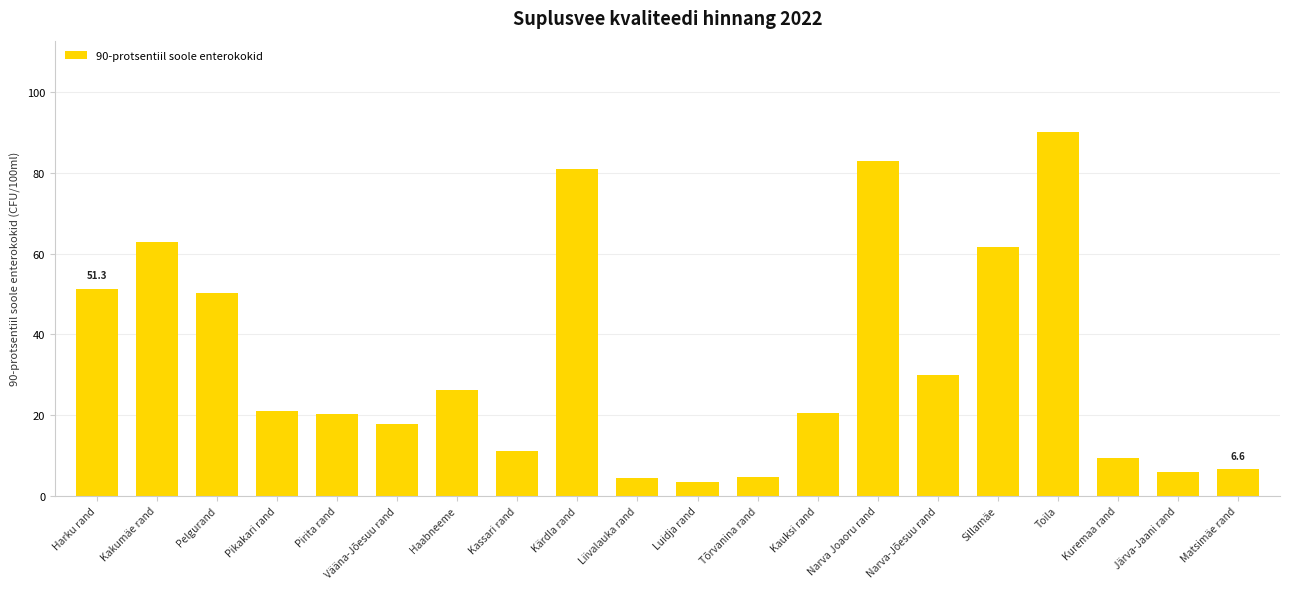

Between Sillamäe and Narva Joaoru rand, which is larger?

Narva Joaoru rand